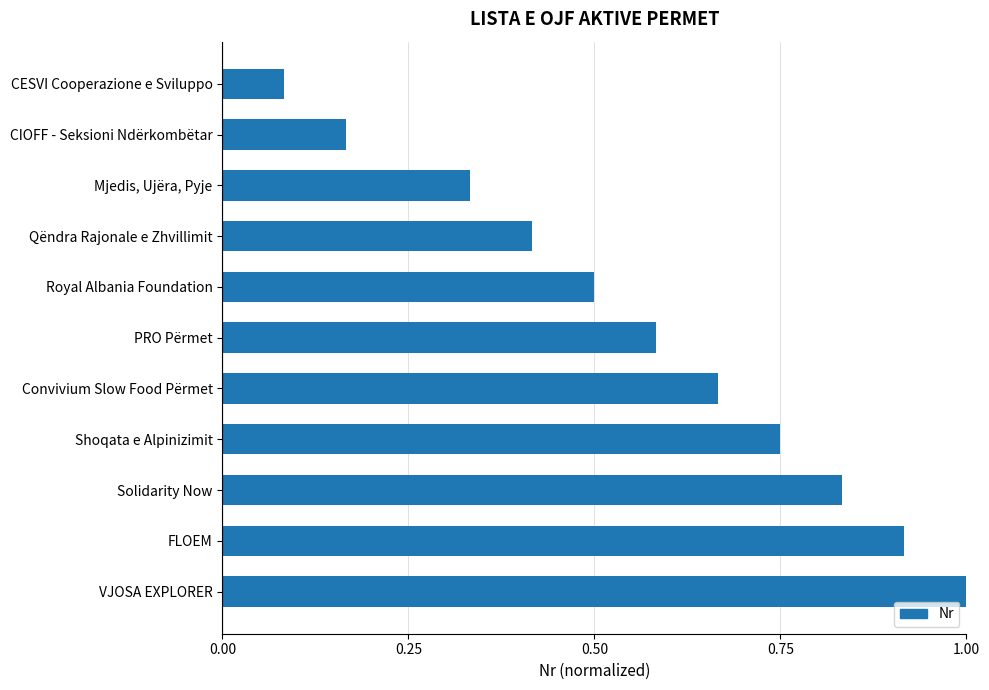

Does the chart contain any negative values?

No